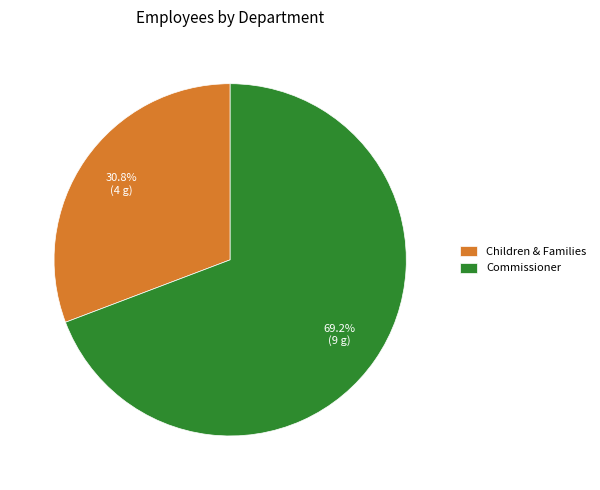

Is there any slice that represents more than half of the pie?

Yes